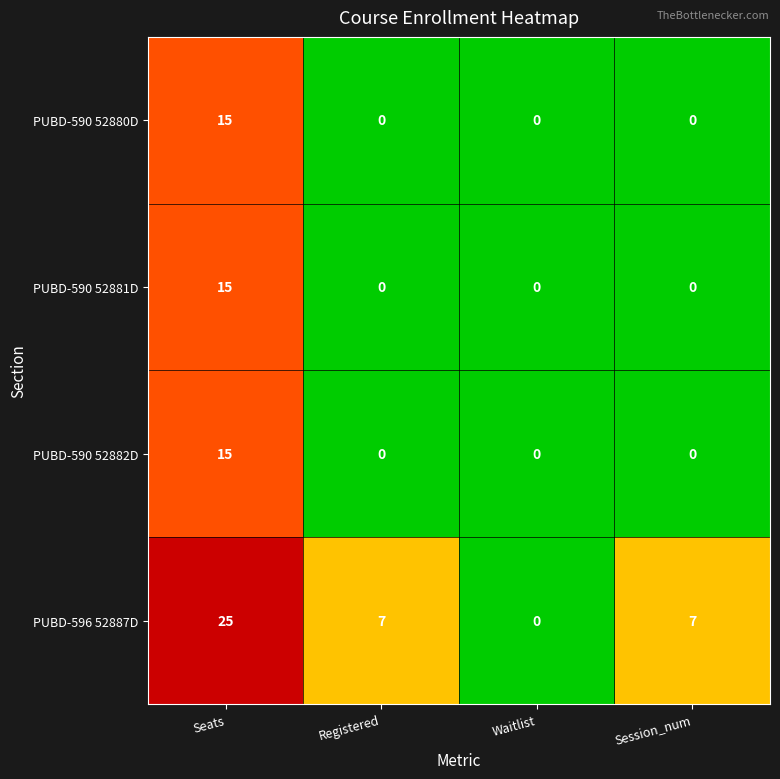

The PUBD-590 52880D series shows 0 at Registered. True or false?

True